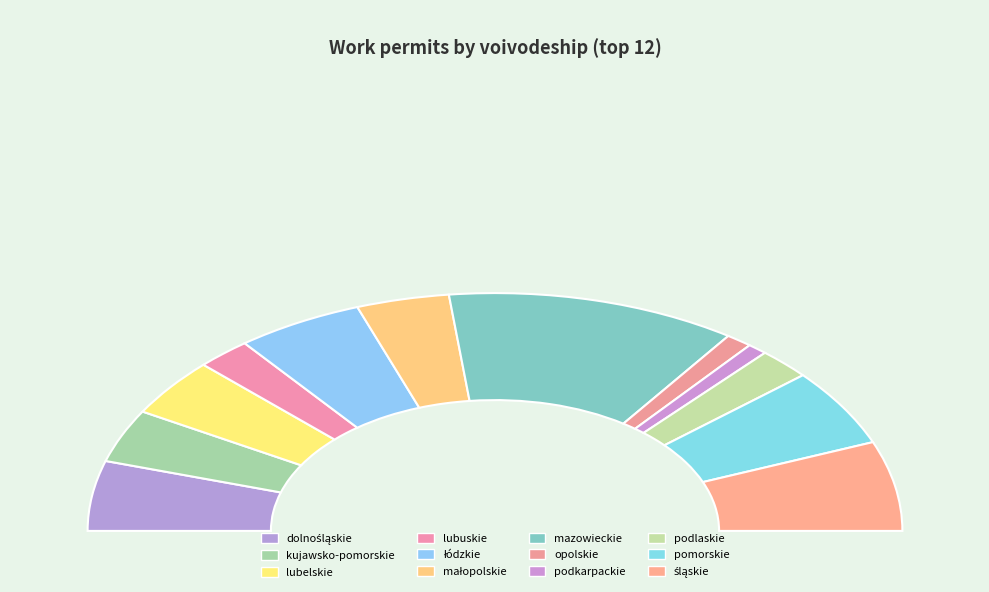

True or false: opolskie accounts for 9% of the total.

False